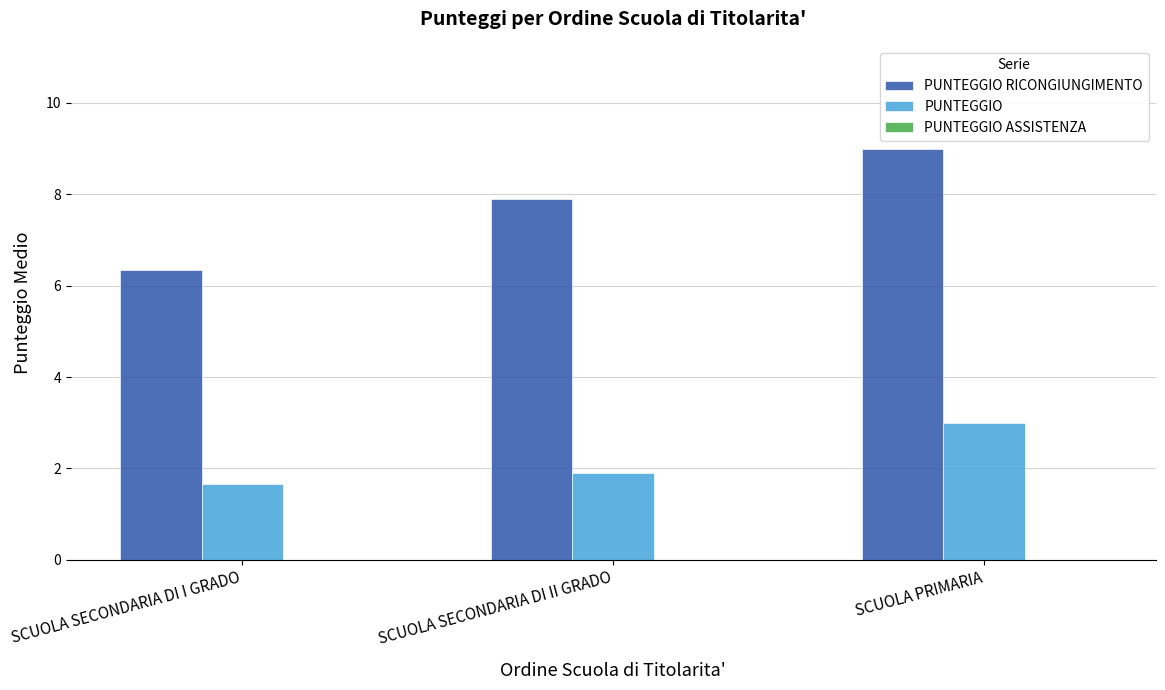

Does the chart contain any negative values?

No